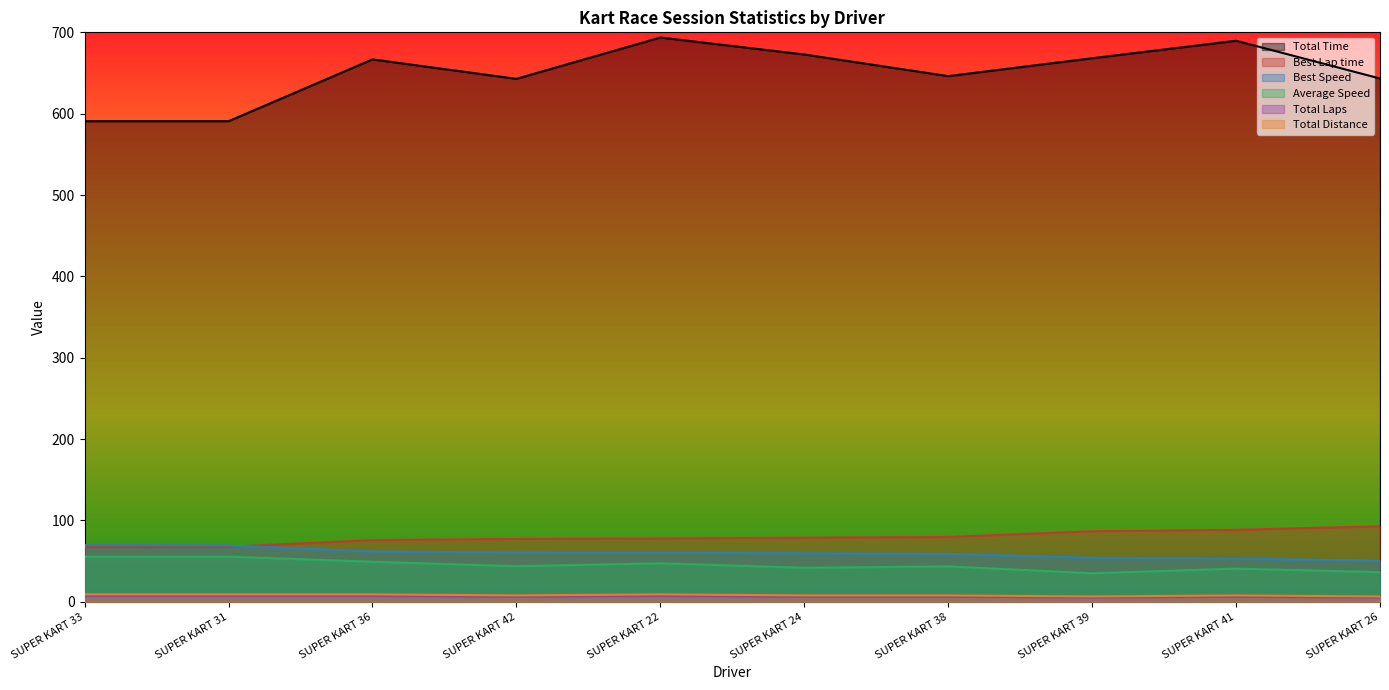

How many values in the Total Time series exceed 666?

5